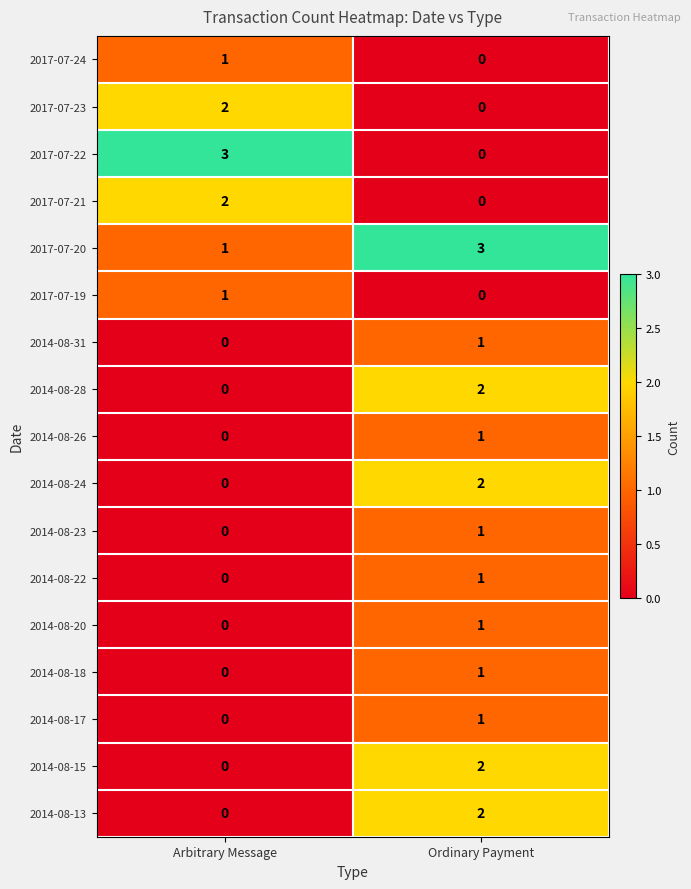

The value of 2014-08-26 at Ordinary Payment is 1. True or false?

True